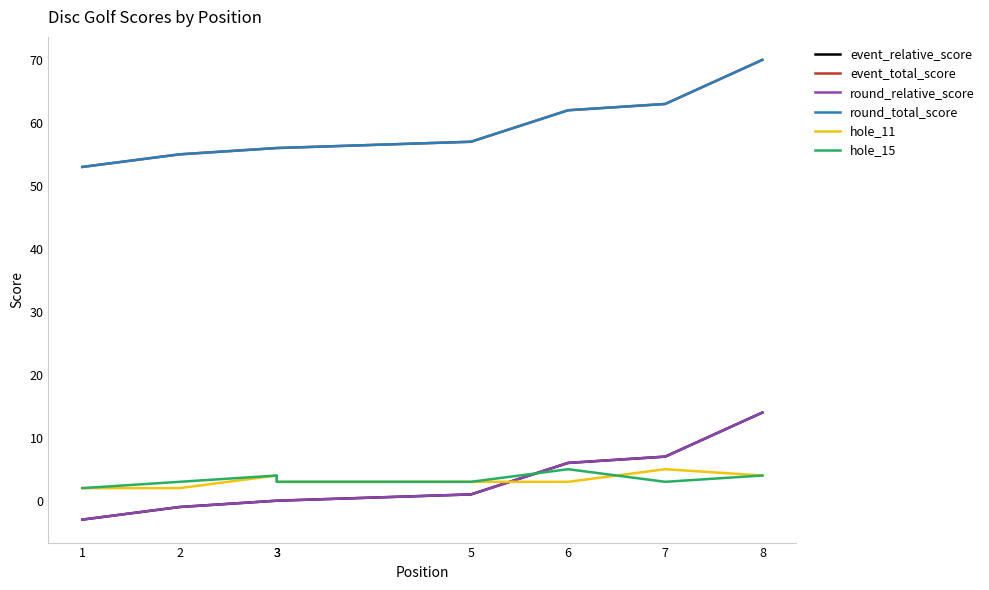

List the series in order of their peak value, lowest first.

hole_11, hole_15, event_relative_score, round_relative_score, event_total_score, round_total_score